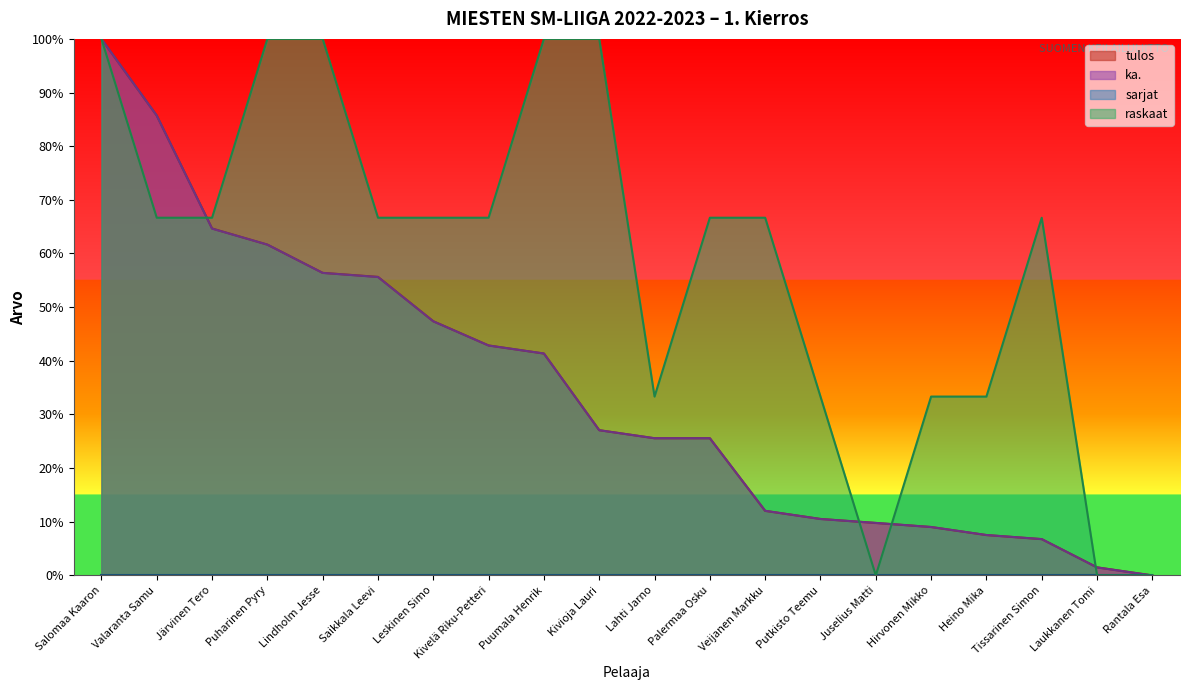

What is the value of the ka. point at the 6th from the left?

55.6